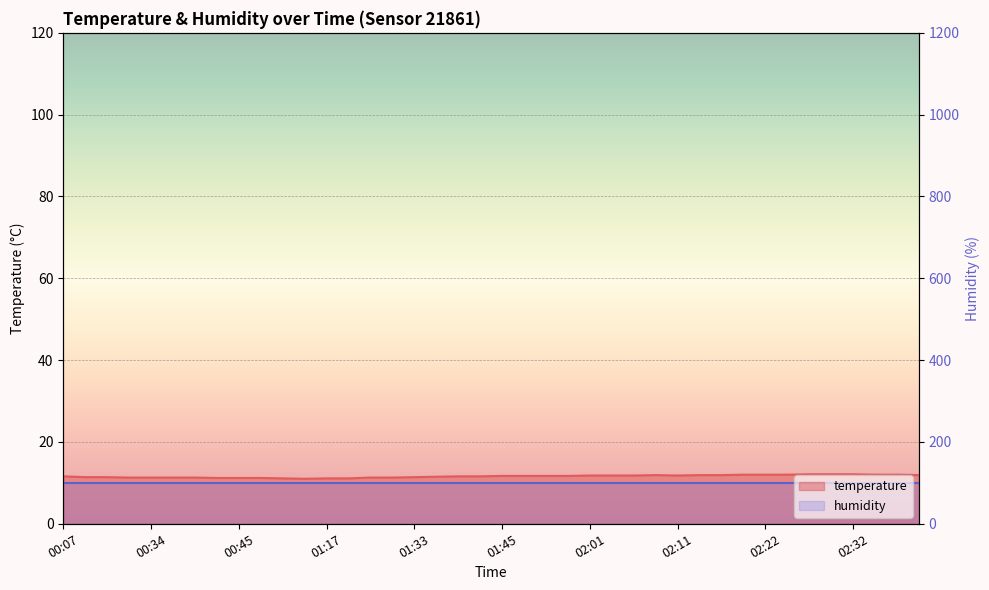

The value at 01:45 is 8.0. True or false?

False